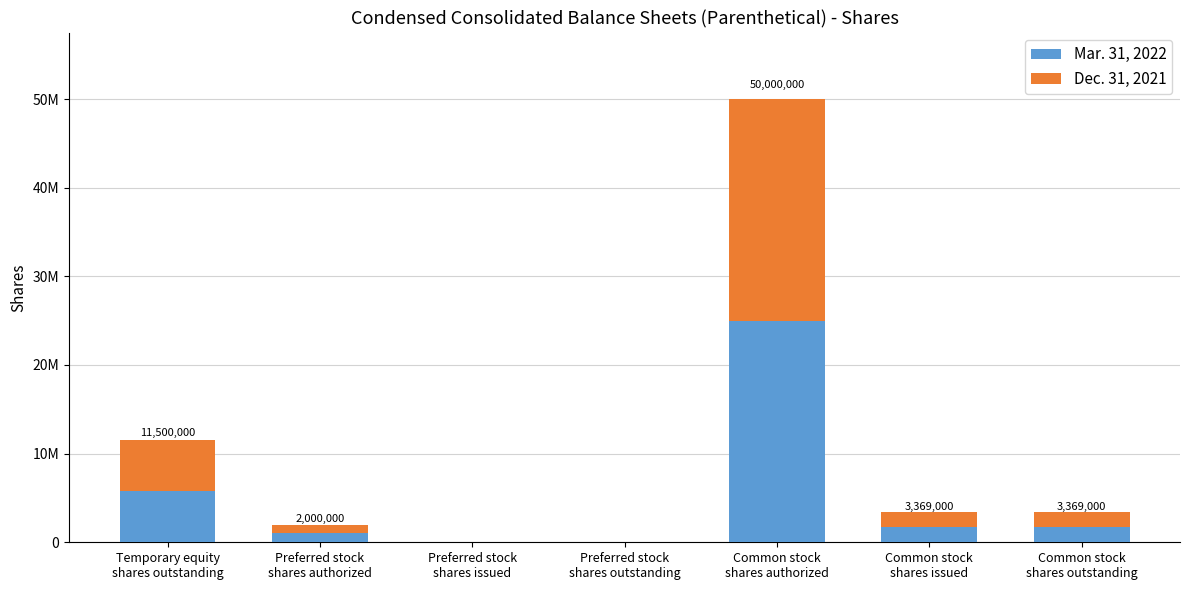

At how many categories does at least one series exceed 11583667?

1